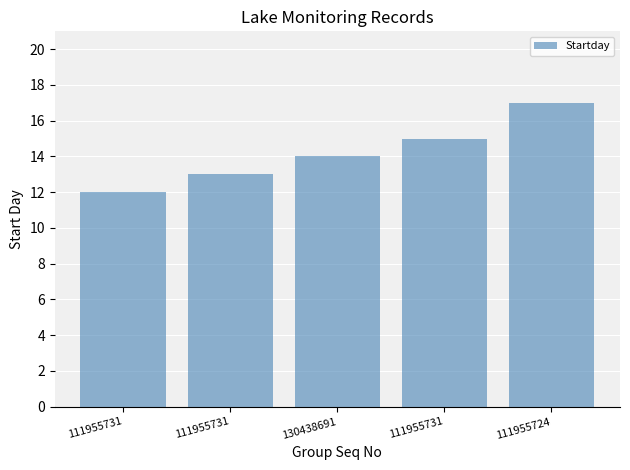

Which category has the lowest value across all series?

111955731